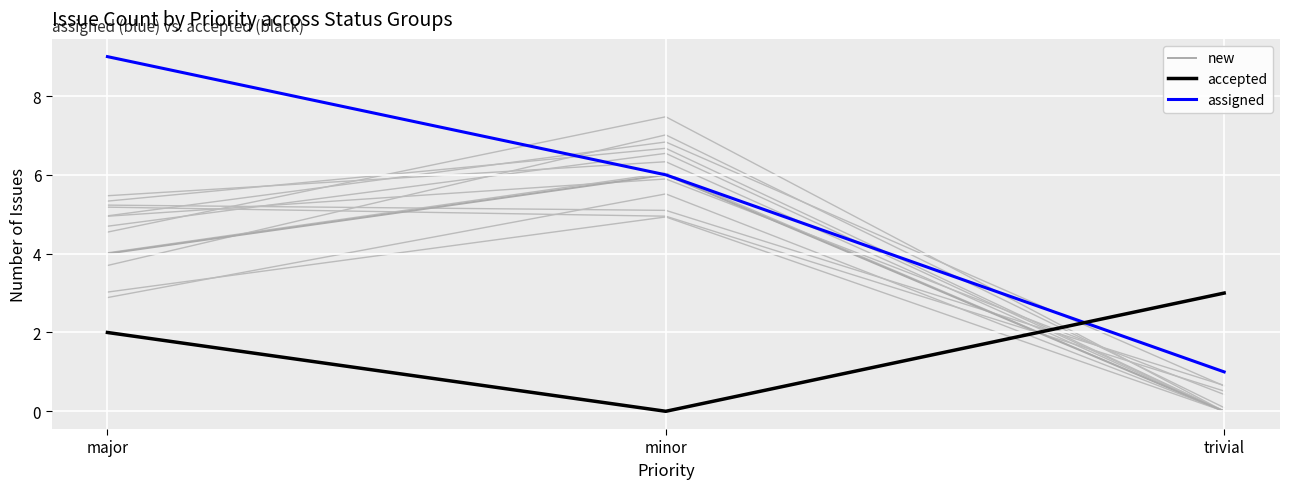

What is the approximate value of accepted at major?

2